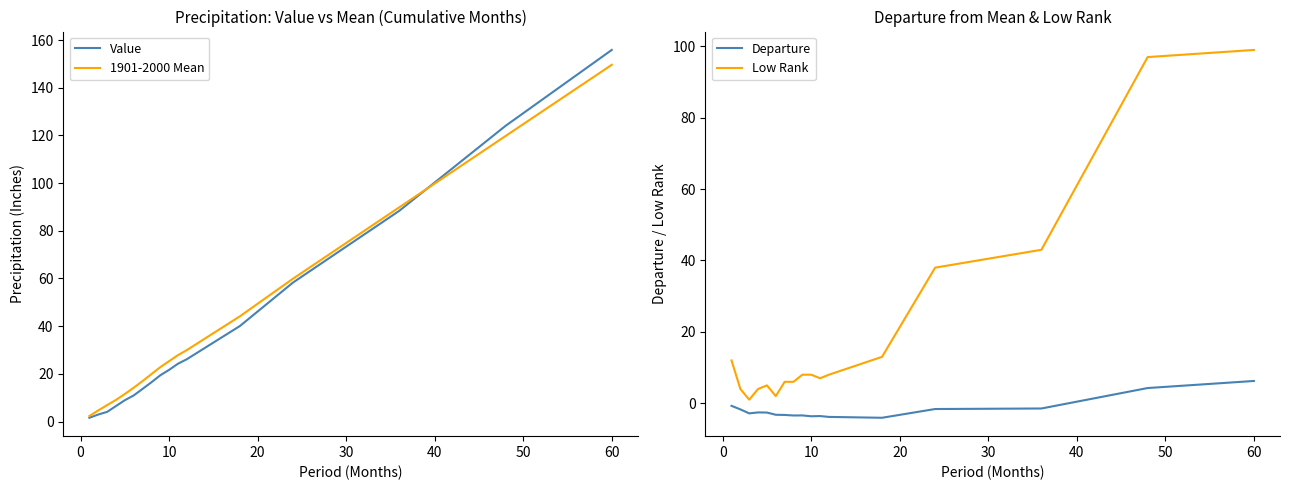

Does the chart display data point markers on the line(s)?

No